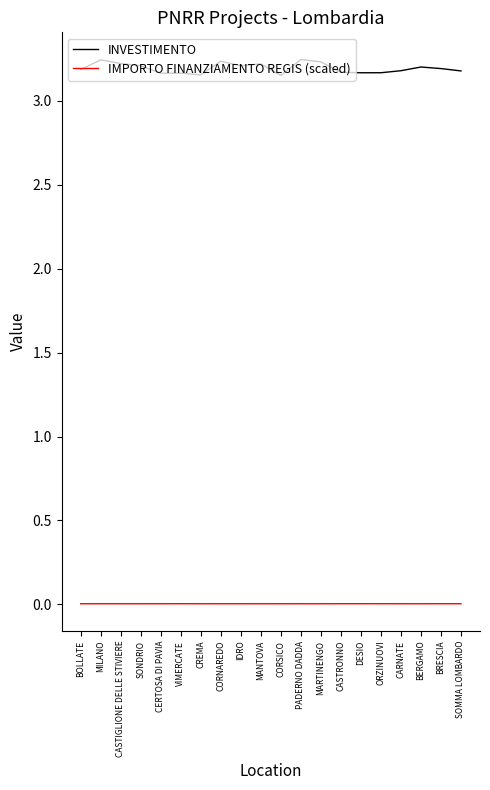

True or false: INVESTIMENTO and IMPORTO FINANZIAMENTO REGIS (scaled) intersect in this chart.

False